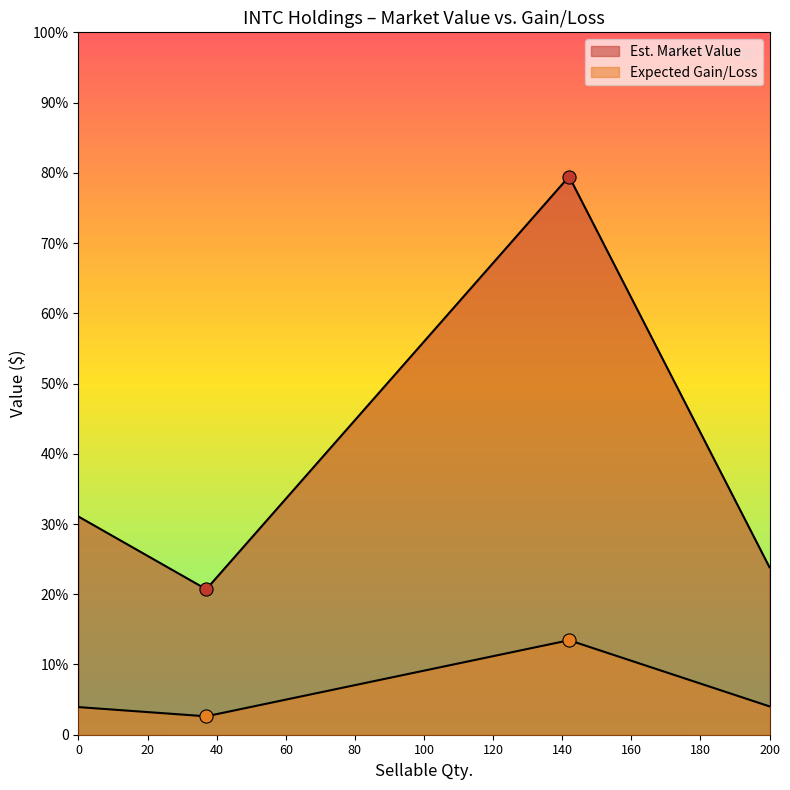

Which series reaches the minimum Y coordinate?

Expected Gain/Loss